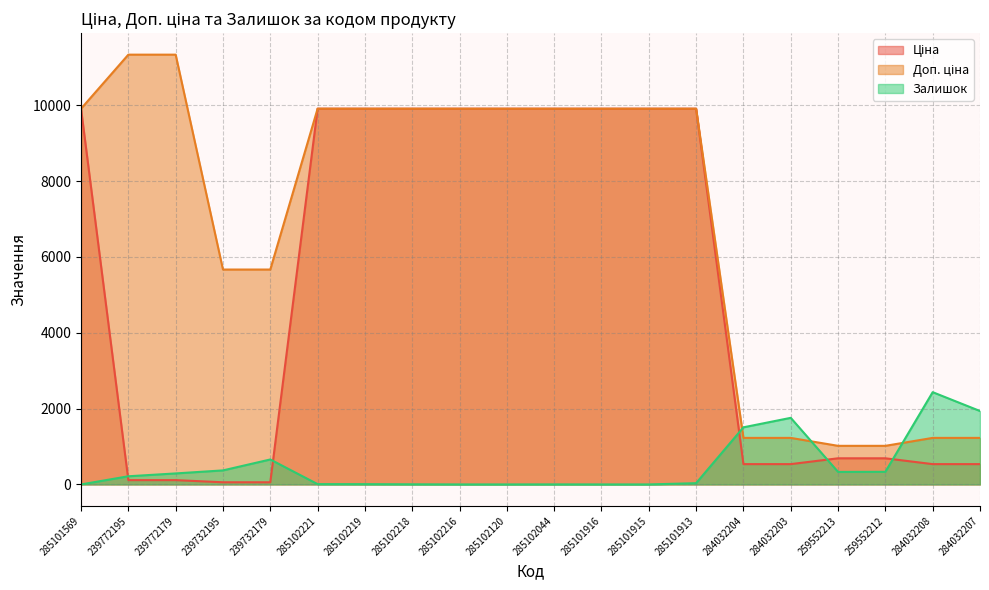

How many intersections are there between Залишок and Ціна?

5